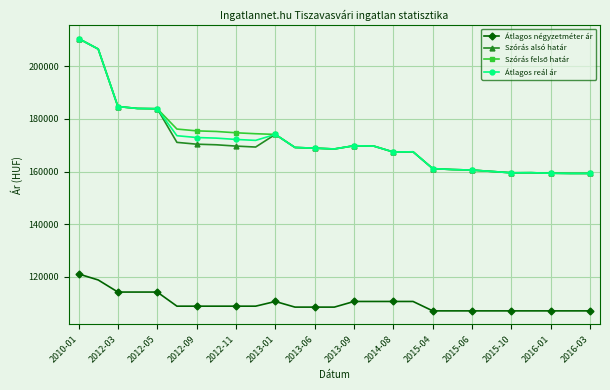

Is this an area chart (filled region under the line)?

No